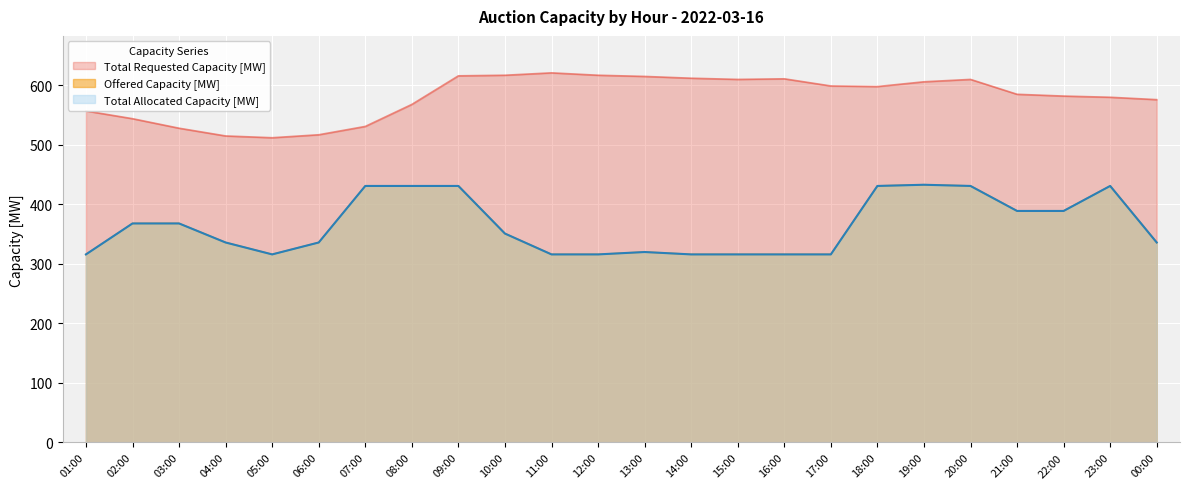

What is the label of the 6th point from the right?

19:00